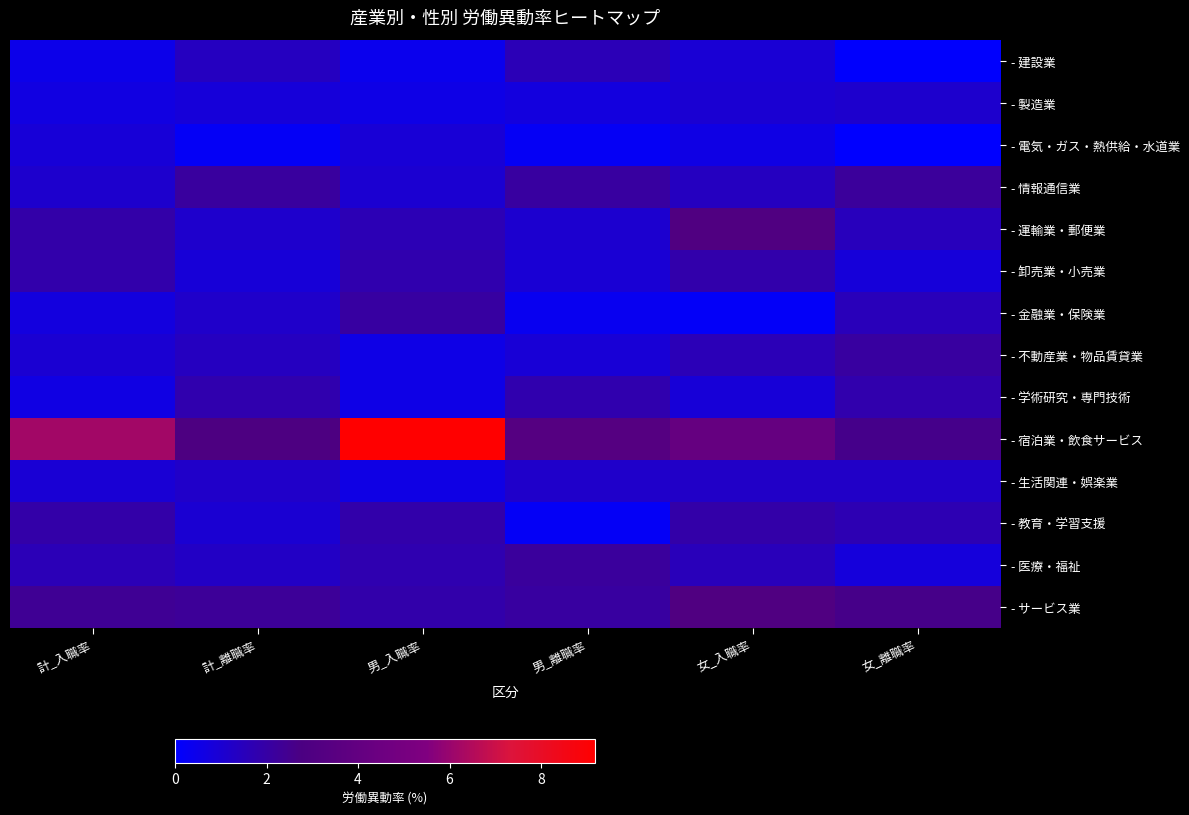

Which series has the largest range (max minus min)?

- 宿泊業・飲食サービス